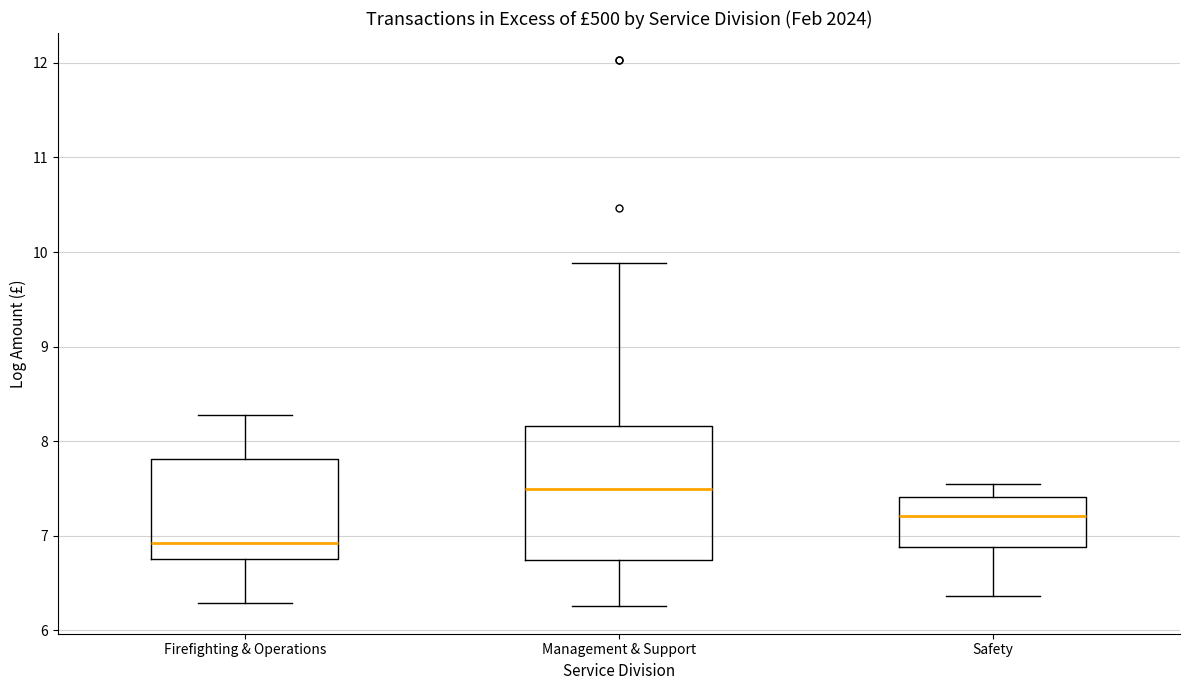

Reading left to right, transcribe this box plot: for each box, give where its median line is, the range the box spans, and where its two whiskers end, as read against the y-axis. The values are not printed on the chart, so give them approximately, as read against the axis.

Firefighting & Operations: median 6.9, box 6.8 to 7.8, whiskers 6.3 to 8.3
Management & Support: median 7.5, box 6.7 to 8.2, whiskers 6.3 to 9.9
Safety: median 7.2, box 6.9 to 7.4, whiskers 6.4 to 7.5